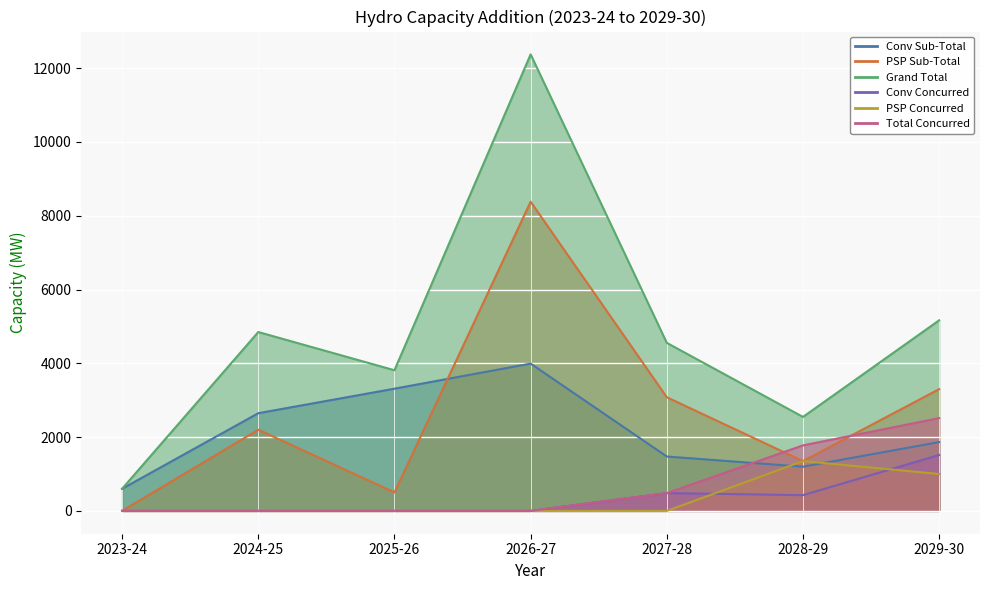

What is the total value across all series at 2028-29?

8646.0